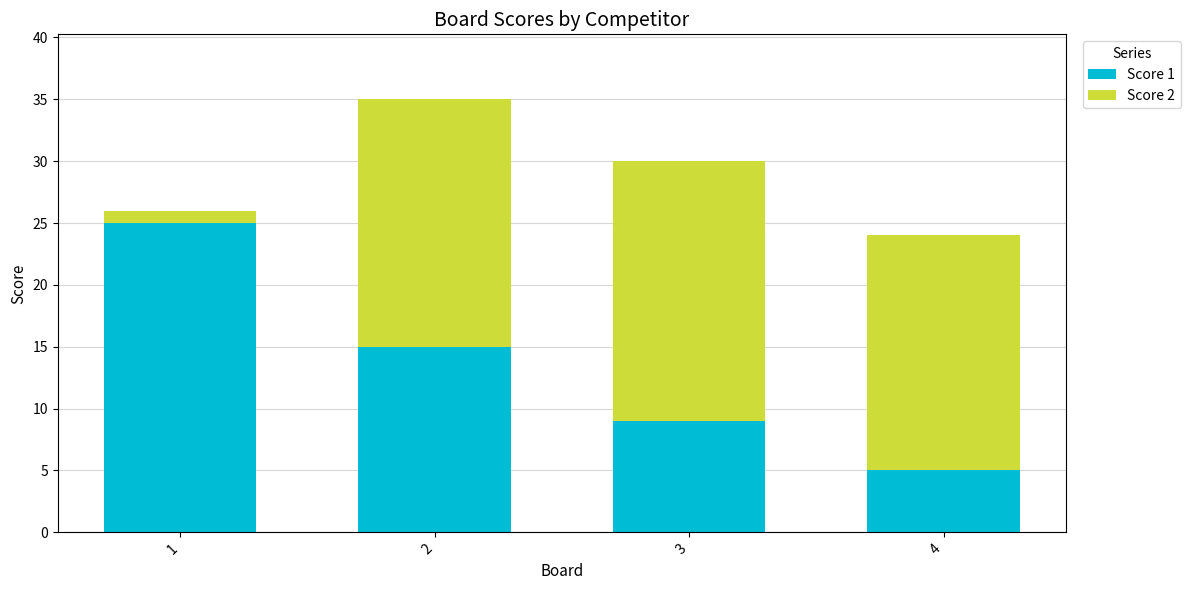

Reading right to left, what are the values for Score 1?

4=5	3=9	2=15	1=25